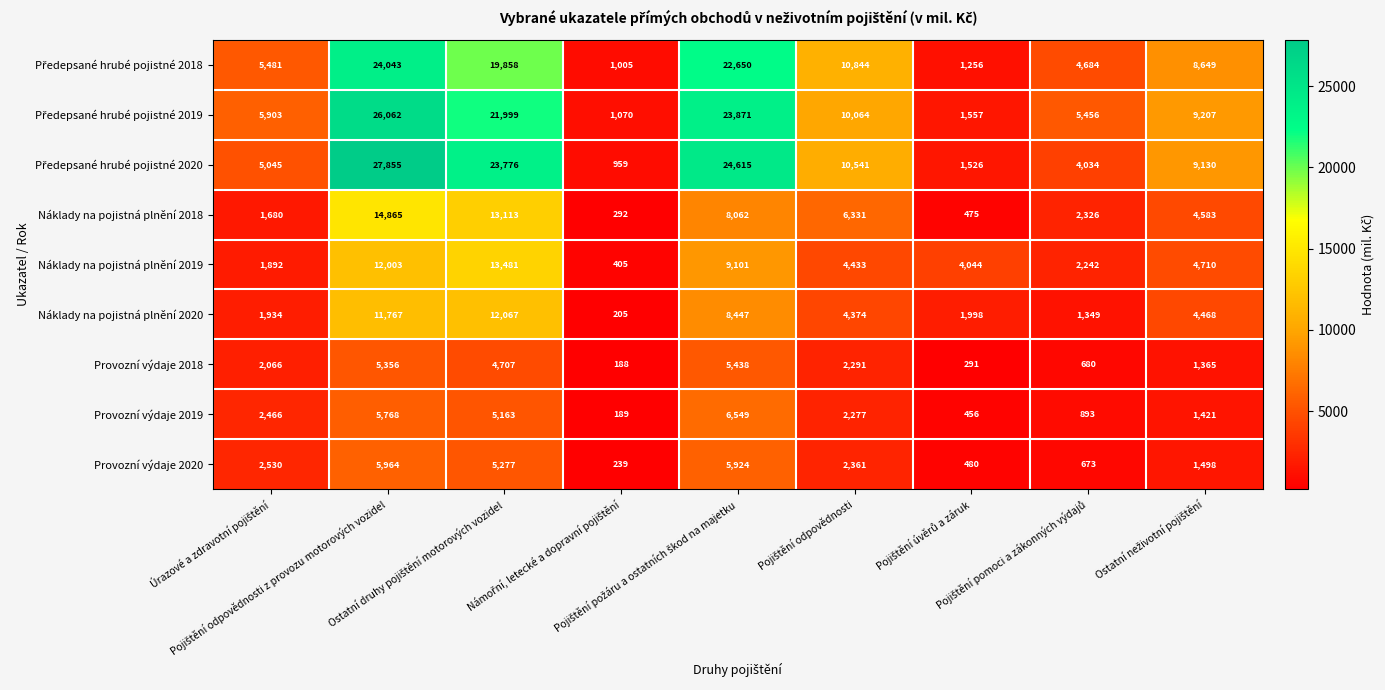

What is the greatest value displayed?

27855